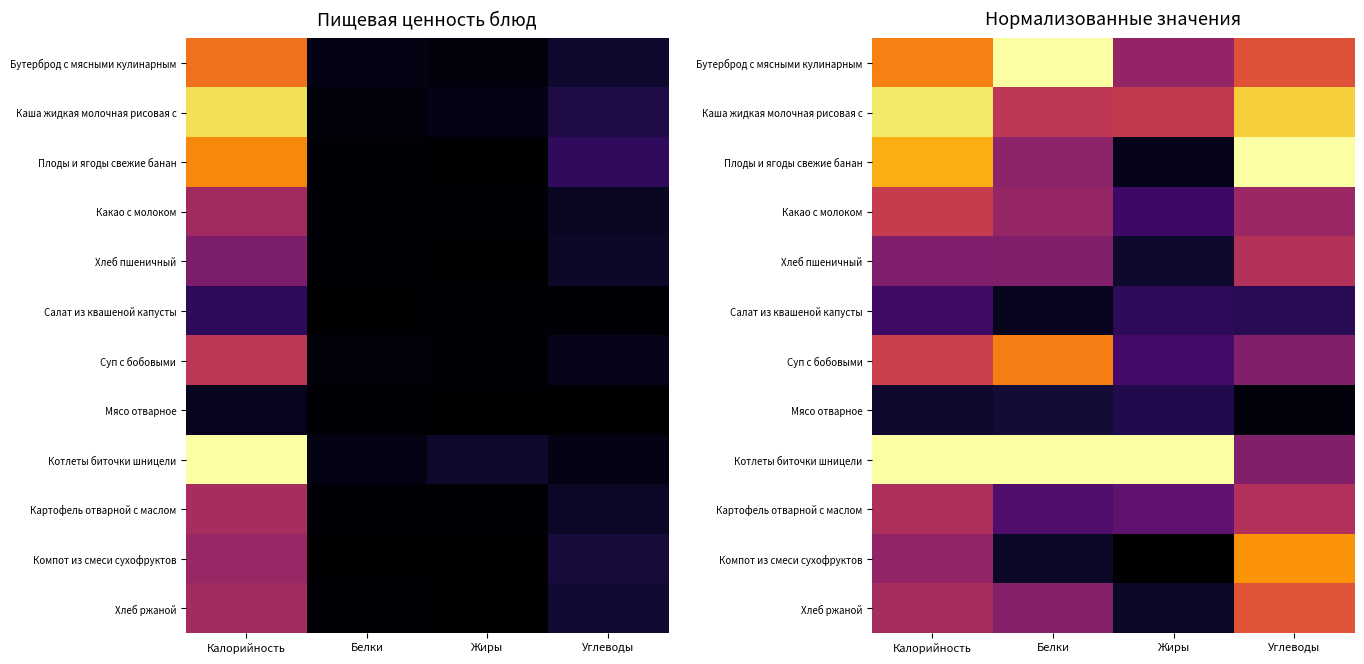

At which label is Картофель отварной с маслом closest to 0?

Белки